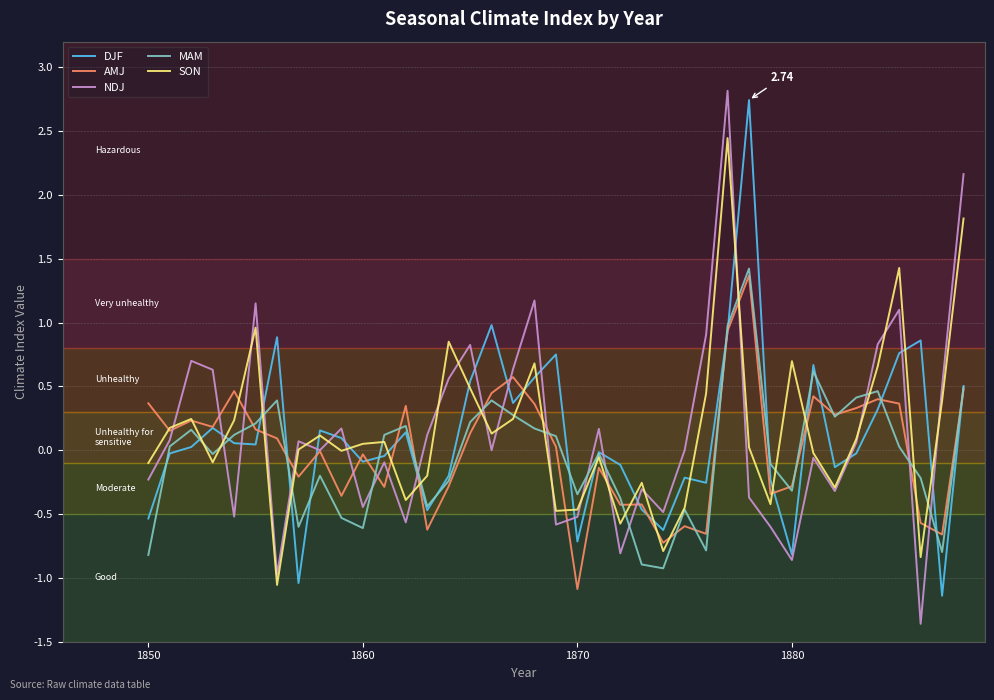

What are all the series names shown in the legend?

DJF, AMJ, NDJ, MAM, SON